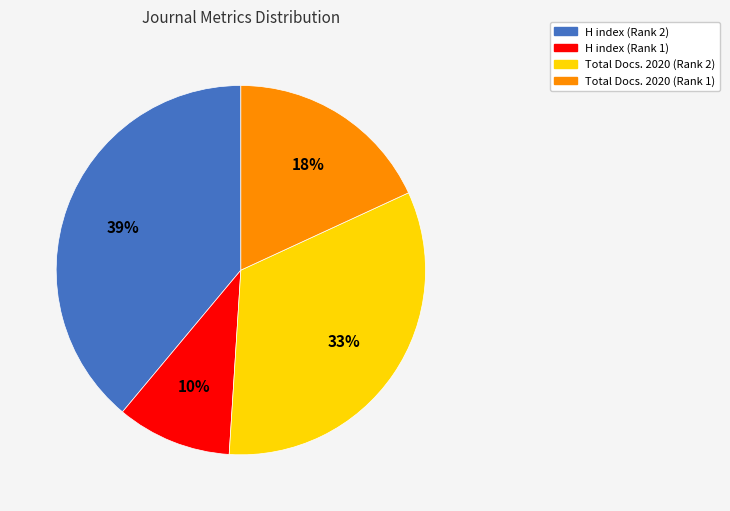

To the nearest percent, what is the difference between the H index (Rank 1) and Total Docs. 2020 (Rank 2) slice percentages?

23%